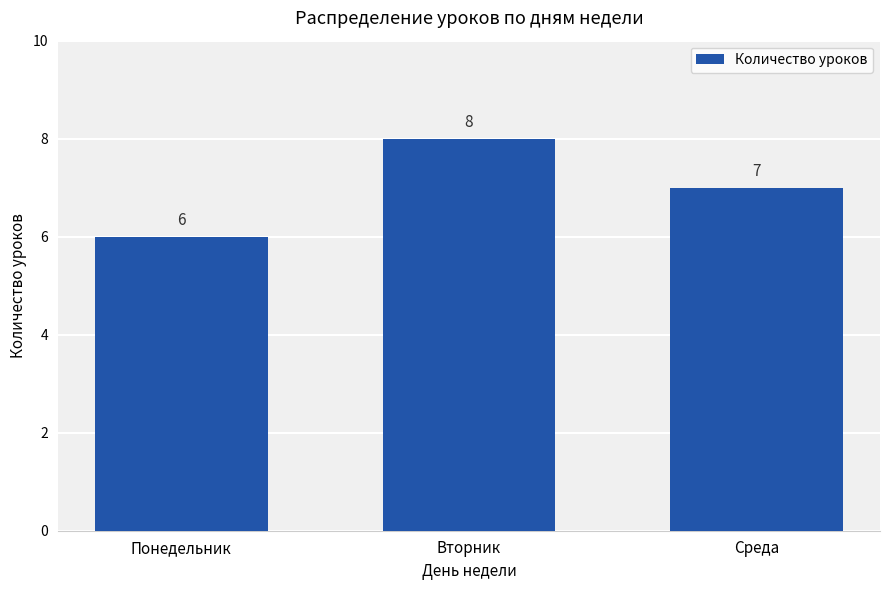

The chart shows a value of 7 at Среда. True or false?

True